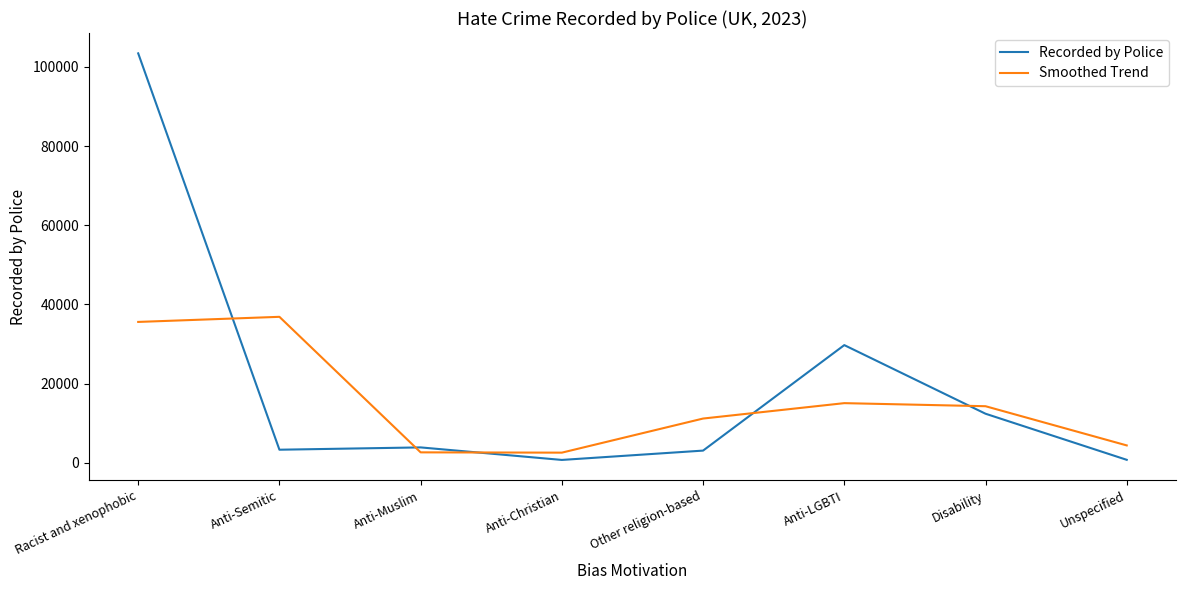

Is this an area chart (filled region under the line)?

No